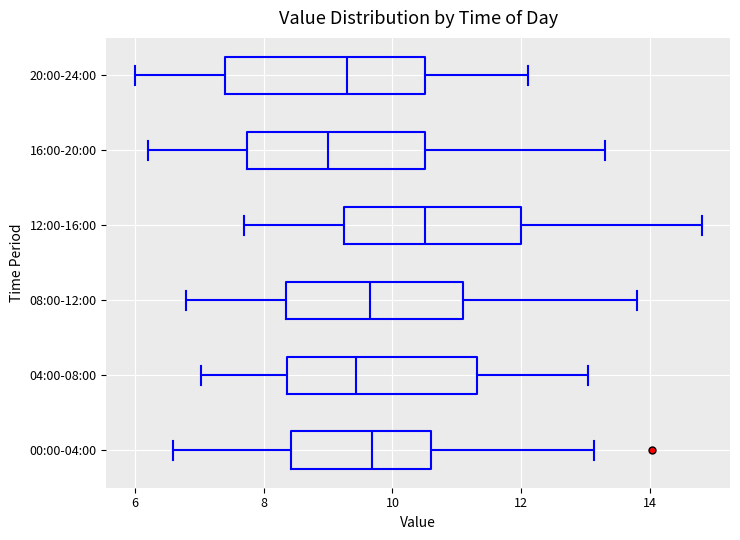

Where is the right edge of the box for 16:00-20:00 on the x-axis? The values are not printed on the chart, so give them approximately, as read against the axis.

10.6